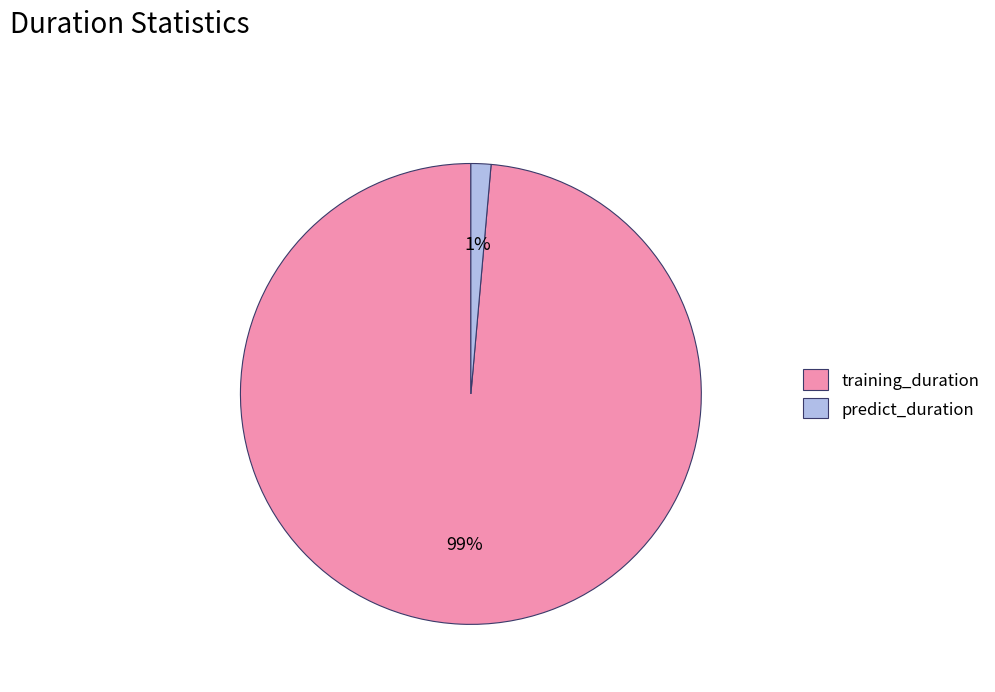

Which has a higher value, training_duration or predict_duration?

training_duration